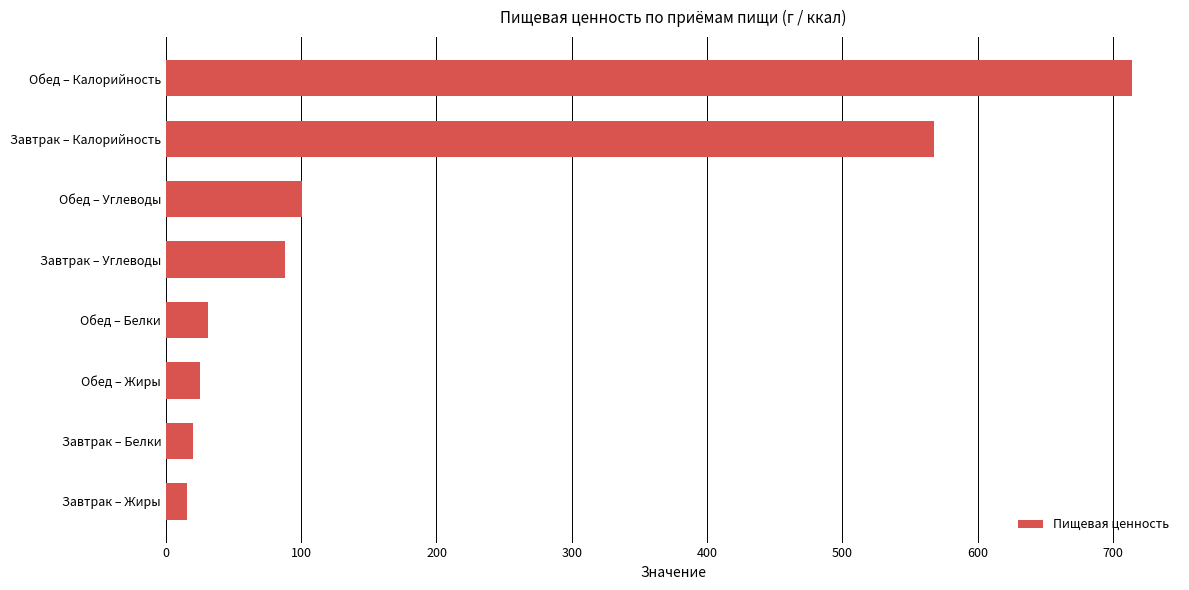

Reading top to bottom, extract all data points from this chart.

714.0	567.9	100.3	87.9	30.7	25.2	19.9	15.8